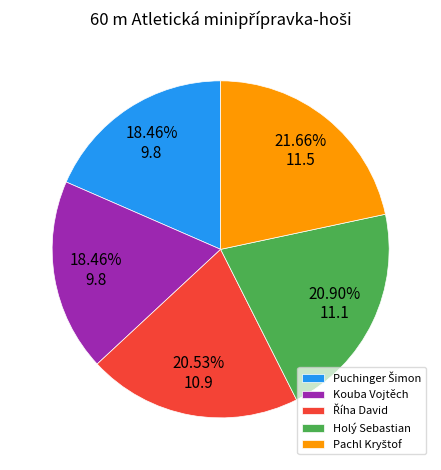

Is there any slice that represents more than half of the pie?

No